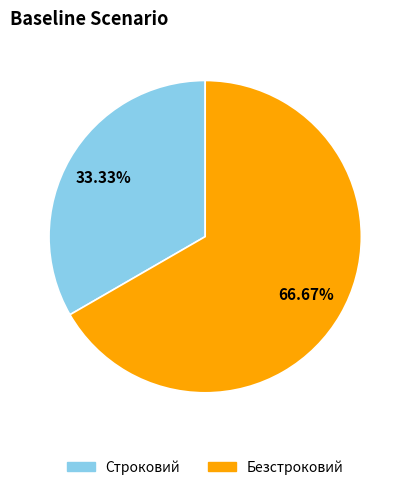

To the nearest percent, what is the combined percentage of Безстроковий and Строковий?

100%